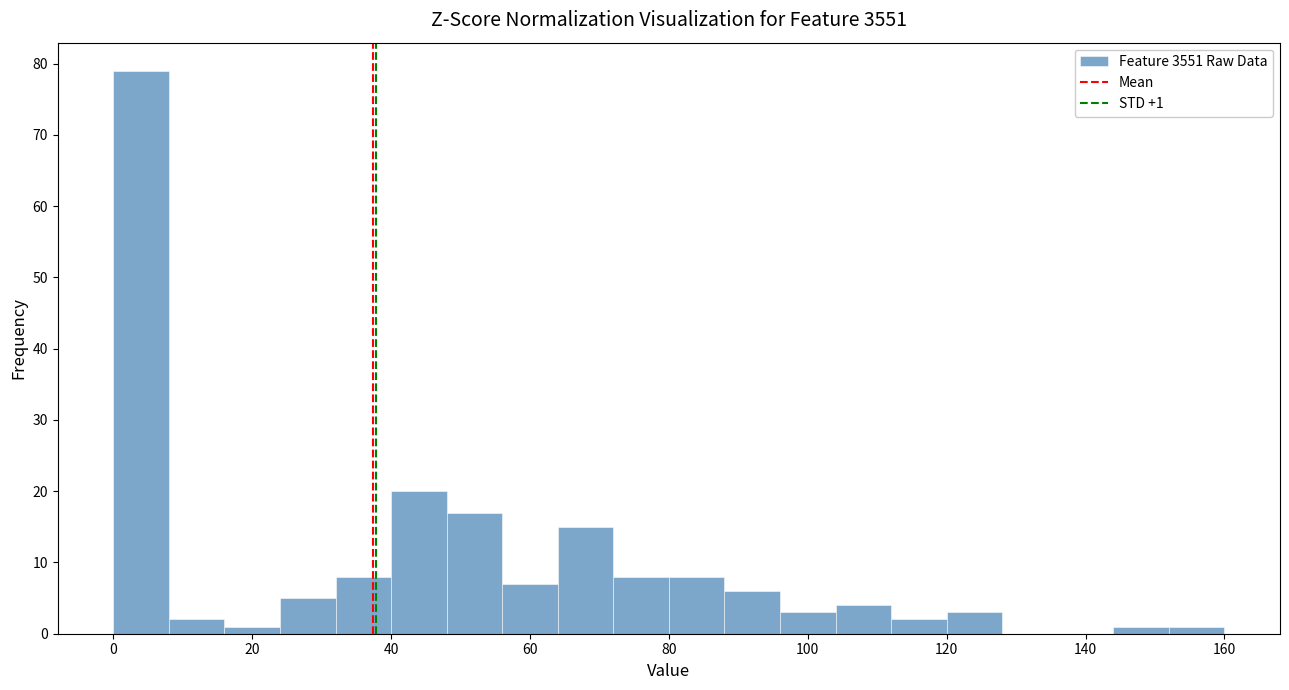

Over which range of the x-axis is the bar tallest?

0 to 8